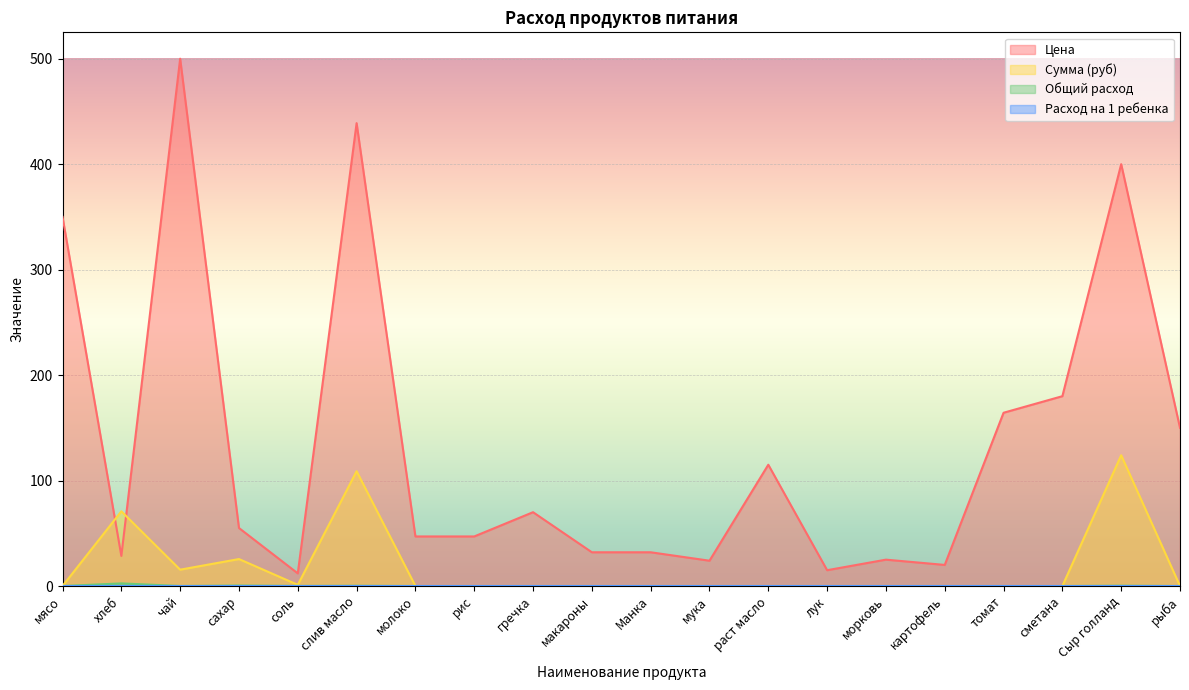

Reading right to left, transcribe all the data shown in this chart.

Цена: 150.0	400.0	180.0	164.3	20.0	25.0	15.0	115.0	24.0	32.0	32.0	70.0	47.0	47.0	438.9	12.0	55.0	500.0	28.6	350.0
Сумма (руб): 0.0	124.0	0.0	0.0	0.0	0.0	0.0	0.0	0.0	0.0	0.0	0.0	0.0	0.0	108.8	1.1	25.6	15.5	70.9	0.0
Общий расход: 0.0	0.3	0.0	0.0	0.0	0.0	0.0	0.0	0.0	0.0	0.0	0.0	0.0	0.0	0.2	0.1	0.5	0.0	2.5	0.0
Расход на 1 ребенка: 0.0	0.0	0.0	0.0	0.0	0.0	0.0	0.0	0.0	0.0	0.0	0.0	0.0	0.0	0.0	0.0	0.0	0.0	0.1	0.0